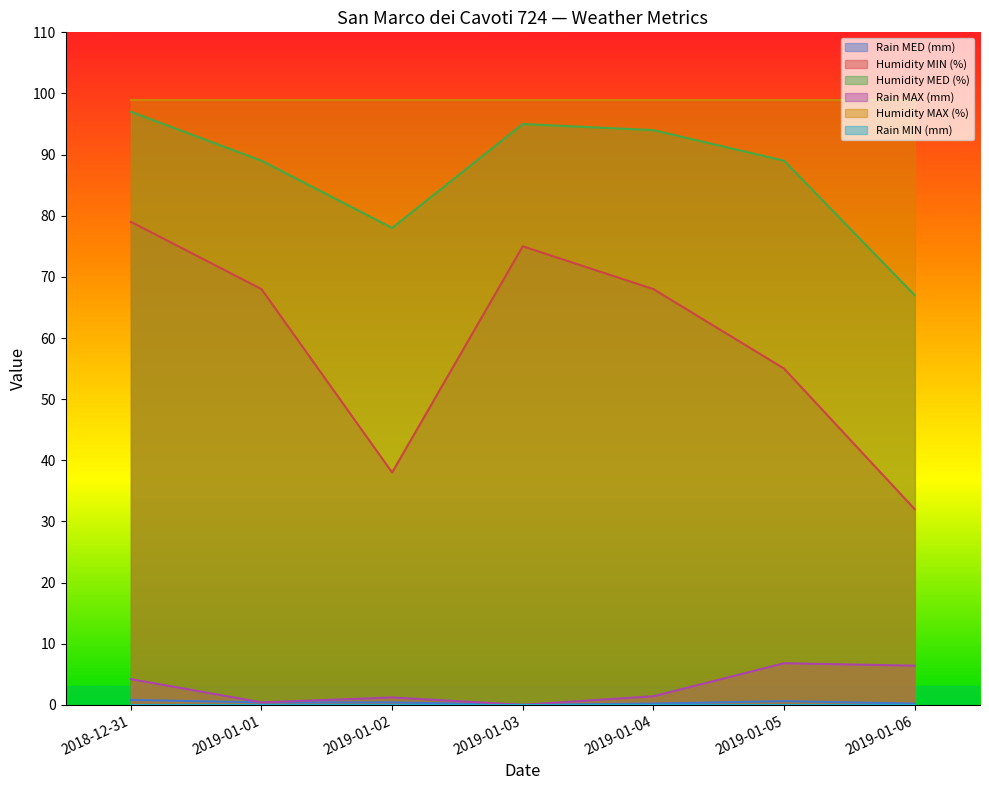

The Humidity MIN (%) series shows 35.7 at 2019-01-04. True or false?

False